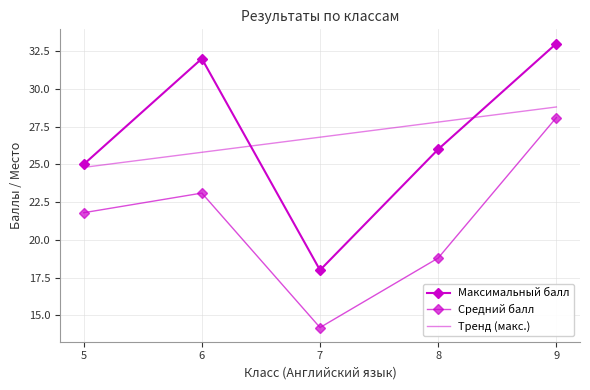

Where is Средний балл nearest to the value 21?

5